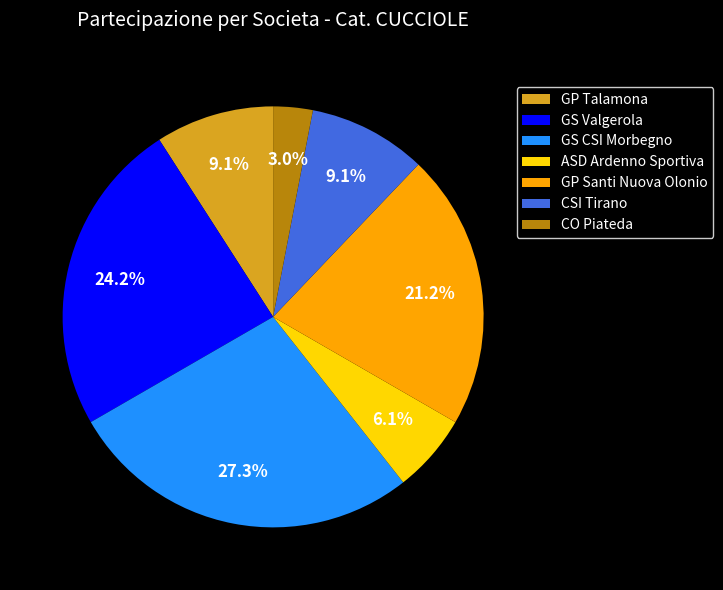

To the nearest percent, what is the combined percentage of GS Valgerola and GP Santi Nuova Olonio?

45%